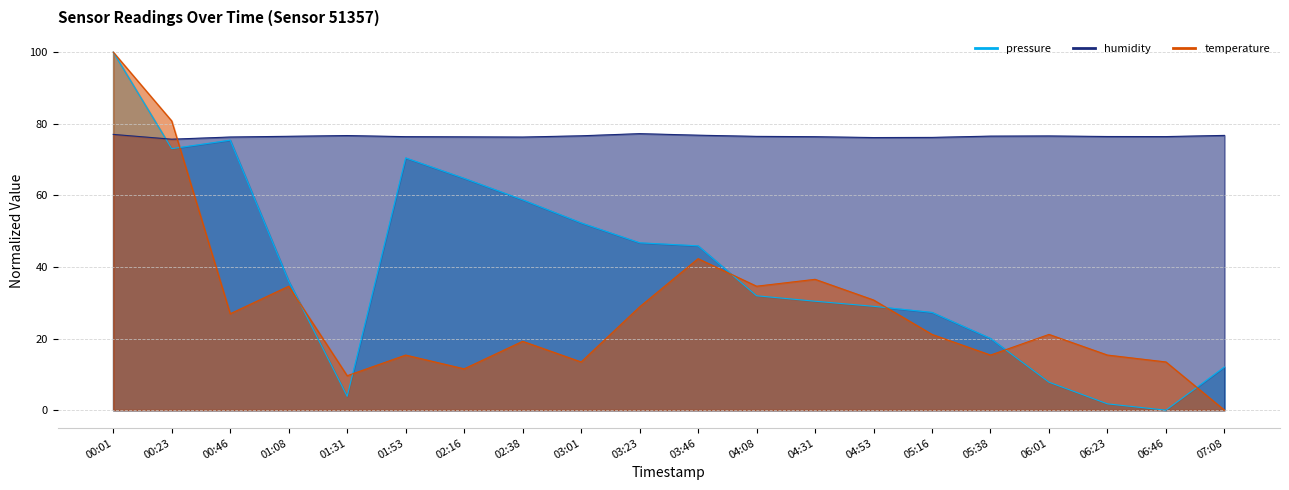

True or false: humidity and pressure cross at least once.

True